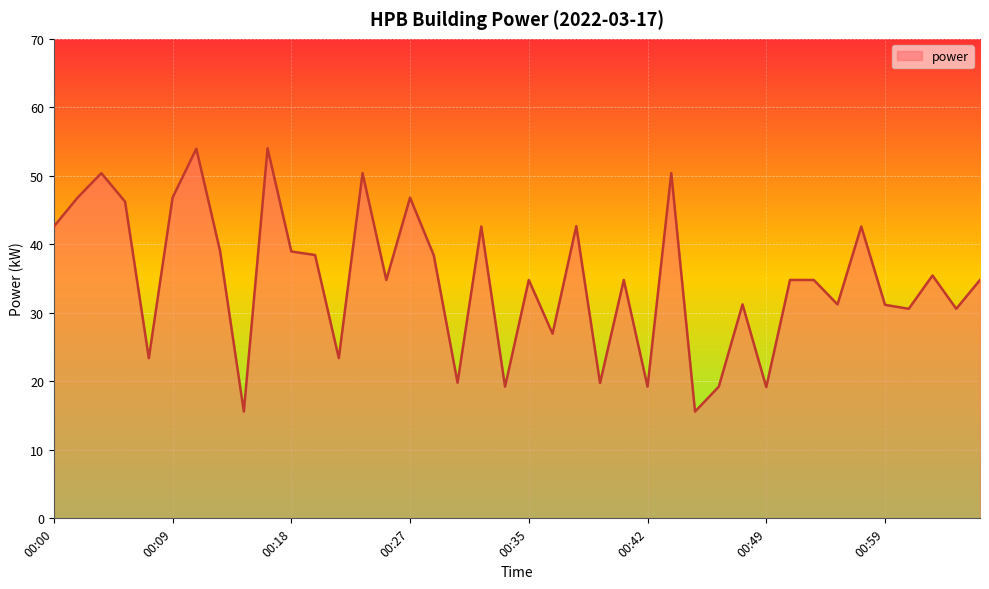

What is the difference between the maximum and minimum values?

38.4